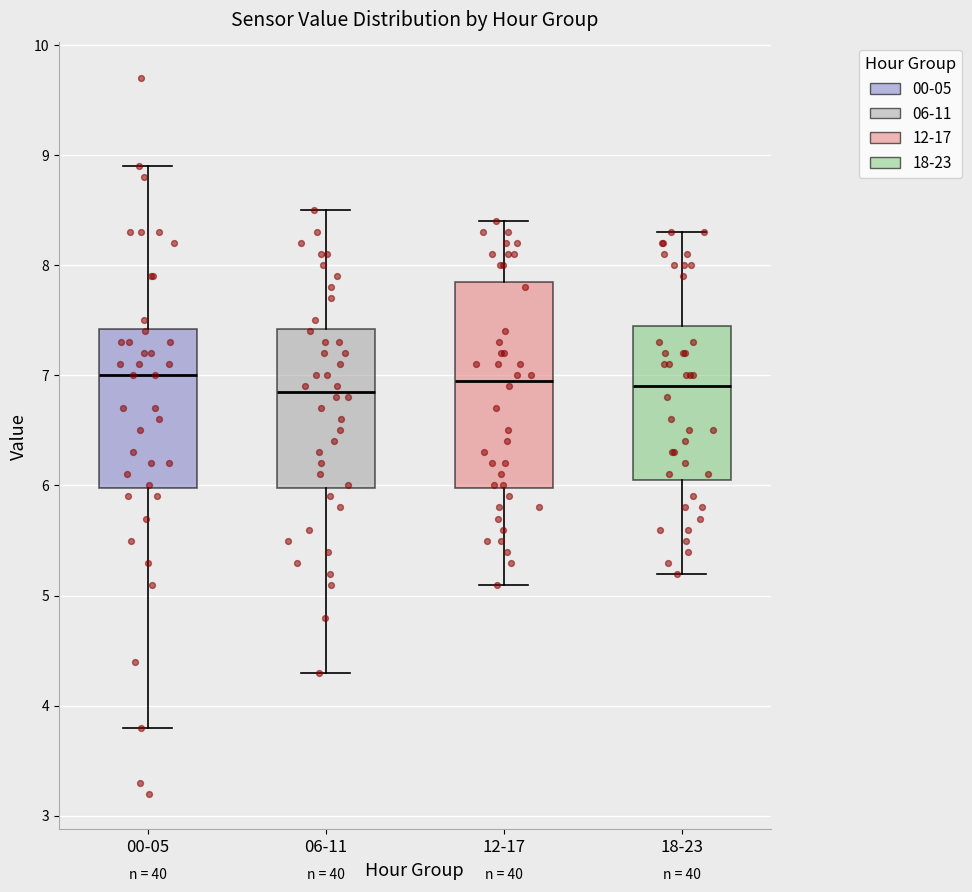

Comparing the boxes themselves (not the whiskers), which one is the tallest?

12-17